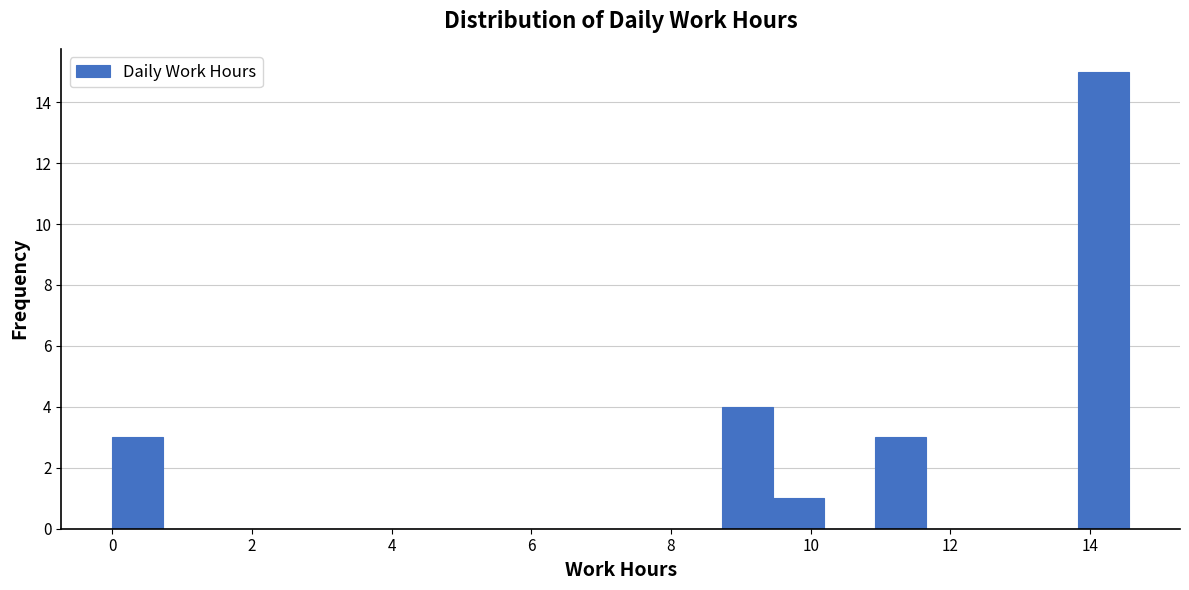

Read against the x-axis, roughly where is the centre of the tallest bar?

14.2